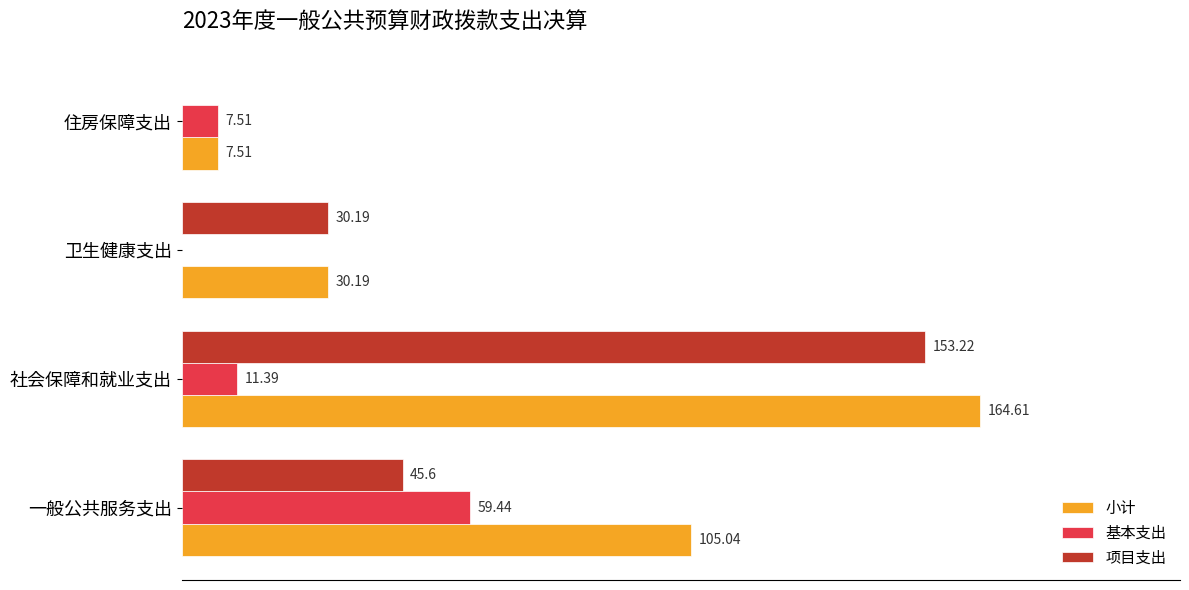

What are all the series names shown in the legend?

小计, 基本支出, 项目支出